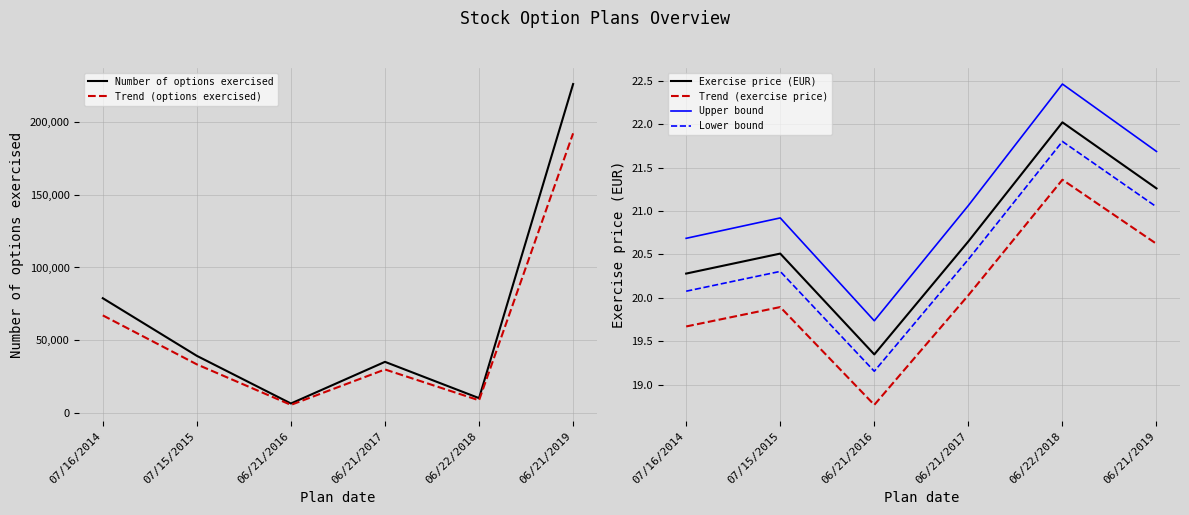

What is the label of the 6th point from the left?

06/21/2019